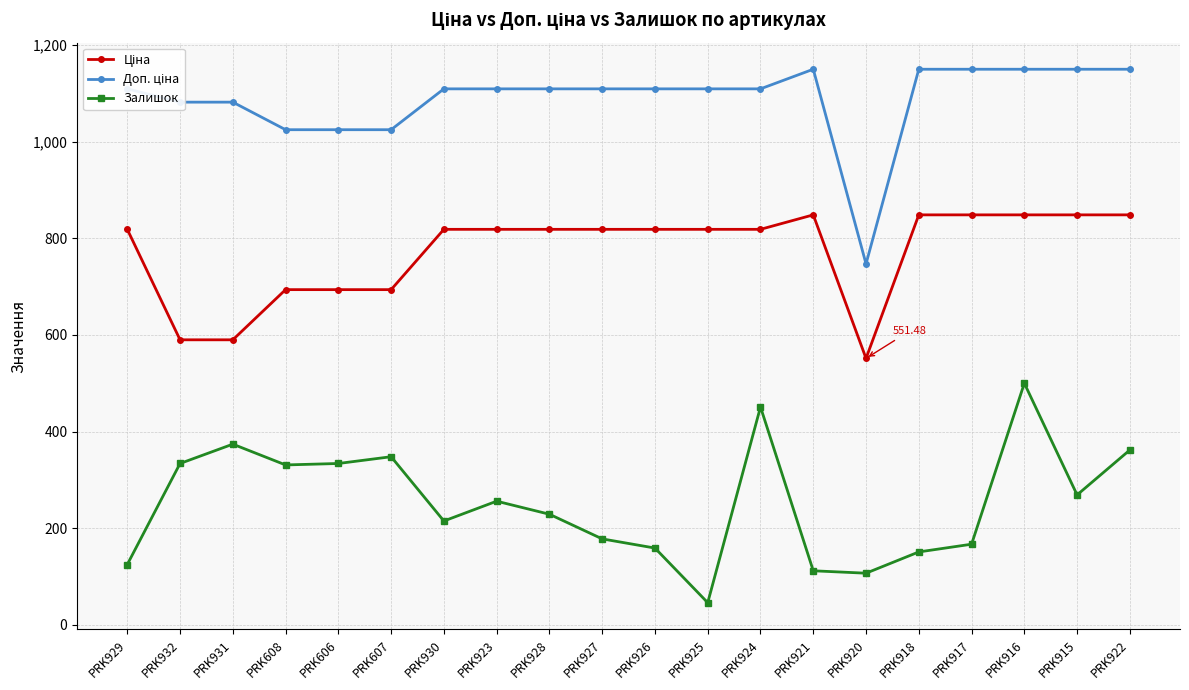

What is the label of the 12th point from the left?

PRK925